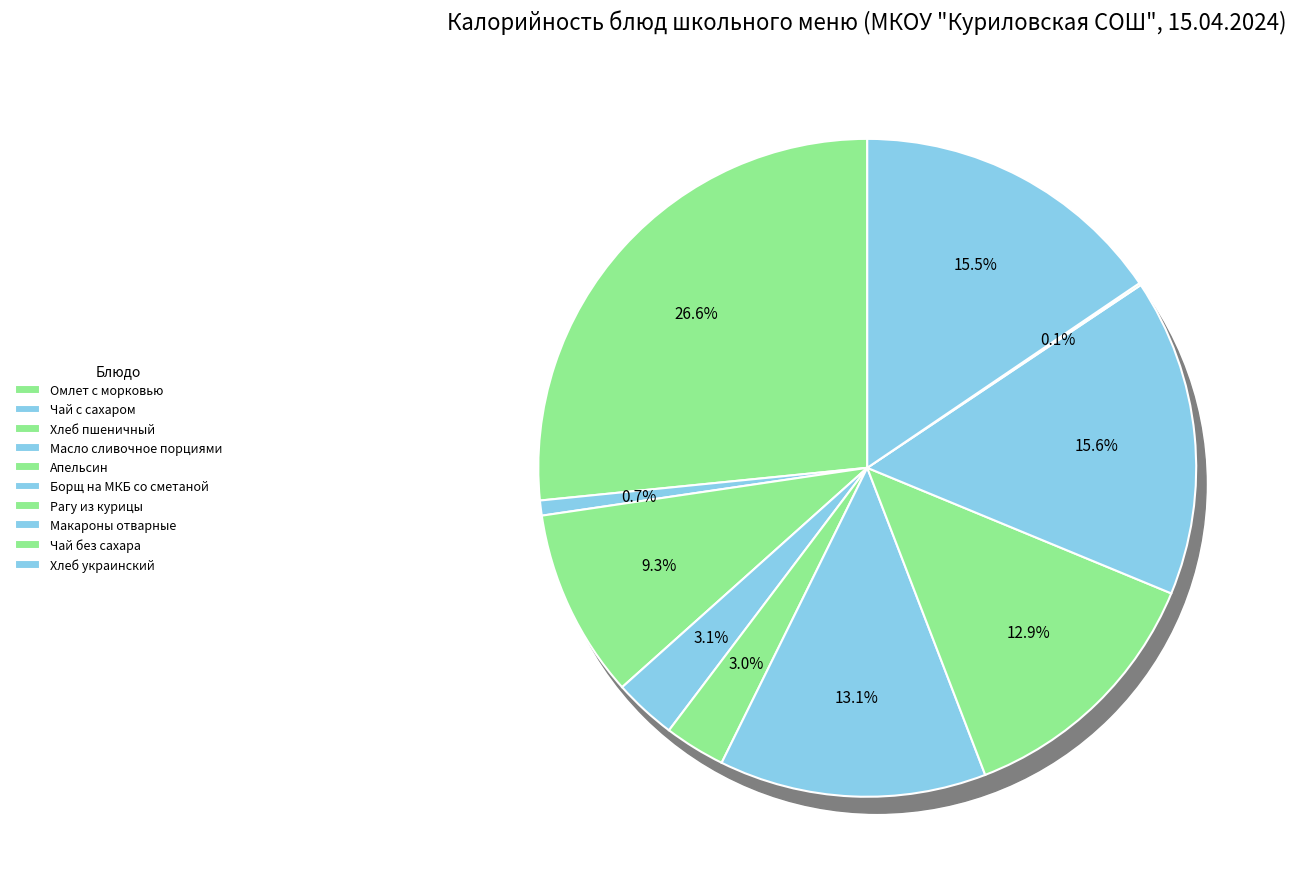

True or false: Чай без сахара accounts for 8% of the total.

False